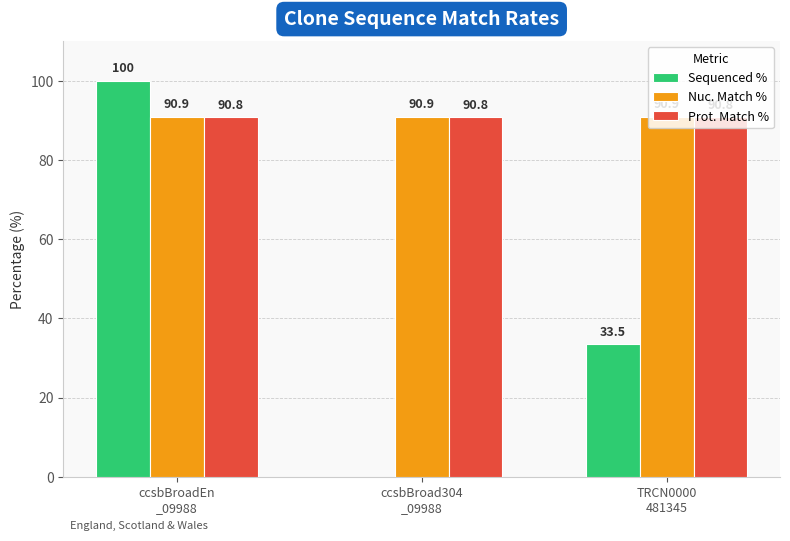

How many values in the Sequenced % series exceed 33?

2